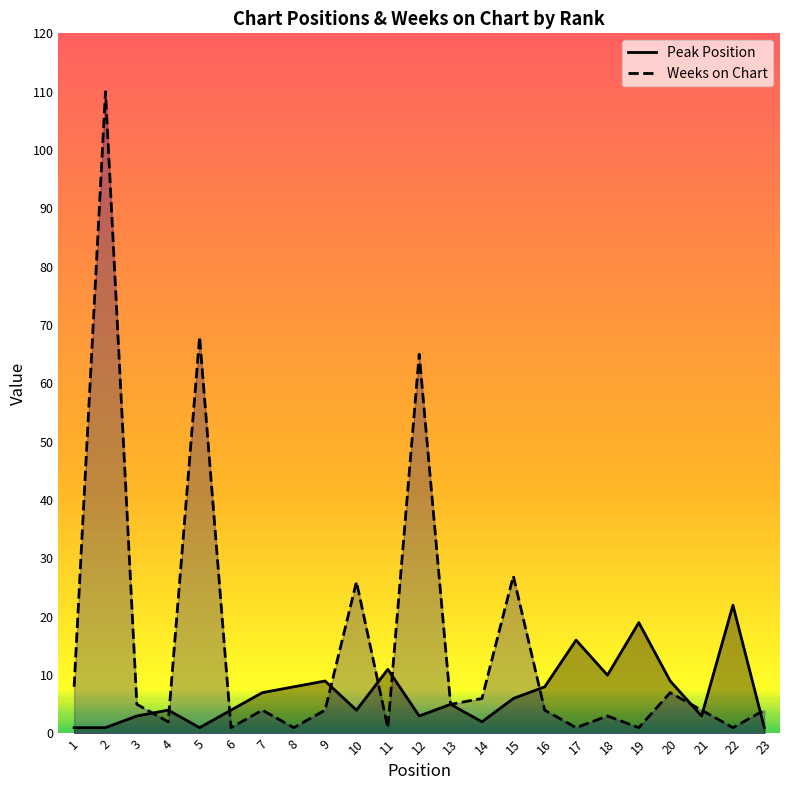

Reading left to right, transcribe all the data shown in this chart.

Peak Position: 1=1	2=1	3=3	4=4	5=1	6=4	7=7	8=8	9=9	10=4	11=11	12=3	13=5	14=2	15=6	16=8	17=16	18=10	19=19	20=9	21=3	22=22	23=1
Weeks on Chart: 1=8	2=110	3=5	4=2	5=68	6=1	7=4	8=1	9=4	10=26	11=1	12=65	13=5	14=6	15=27	16=4	17=1	18=3	19=1	20=7	21=4	22=1	23=4